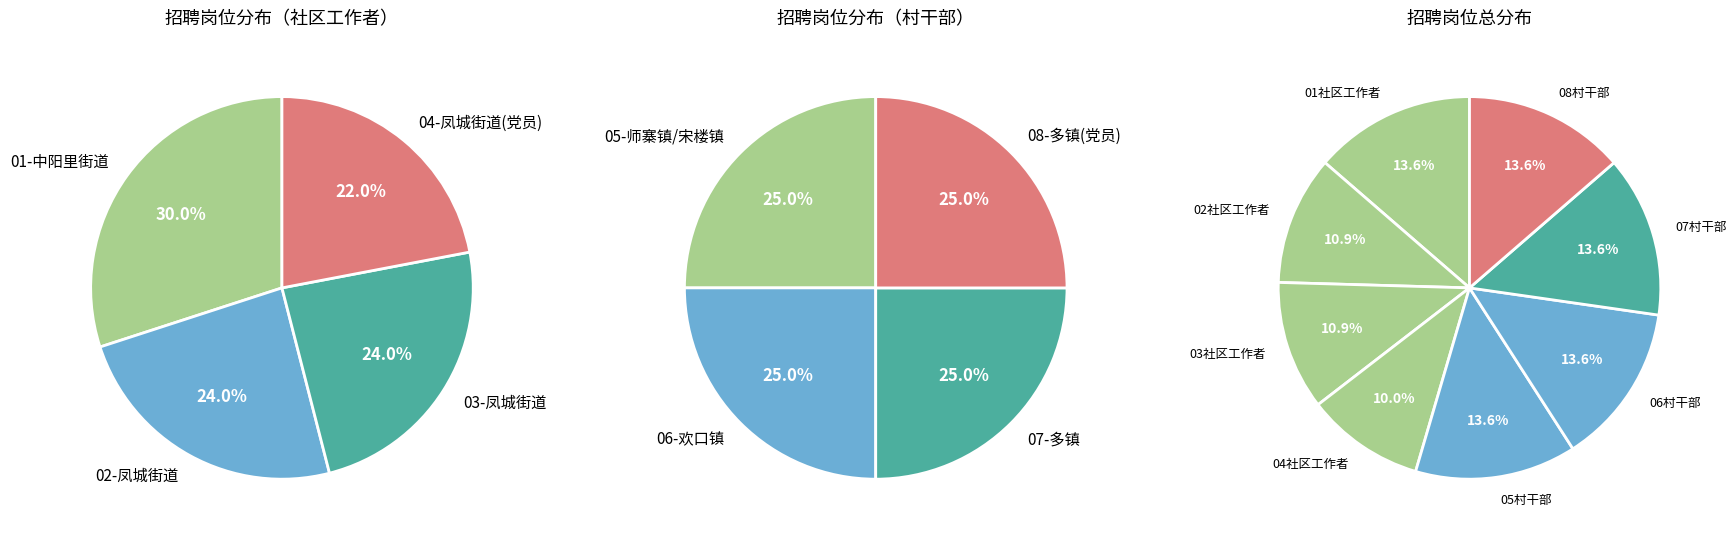

How many segments does this pie chart have?

4